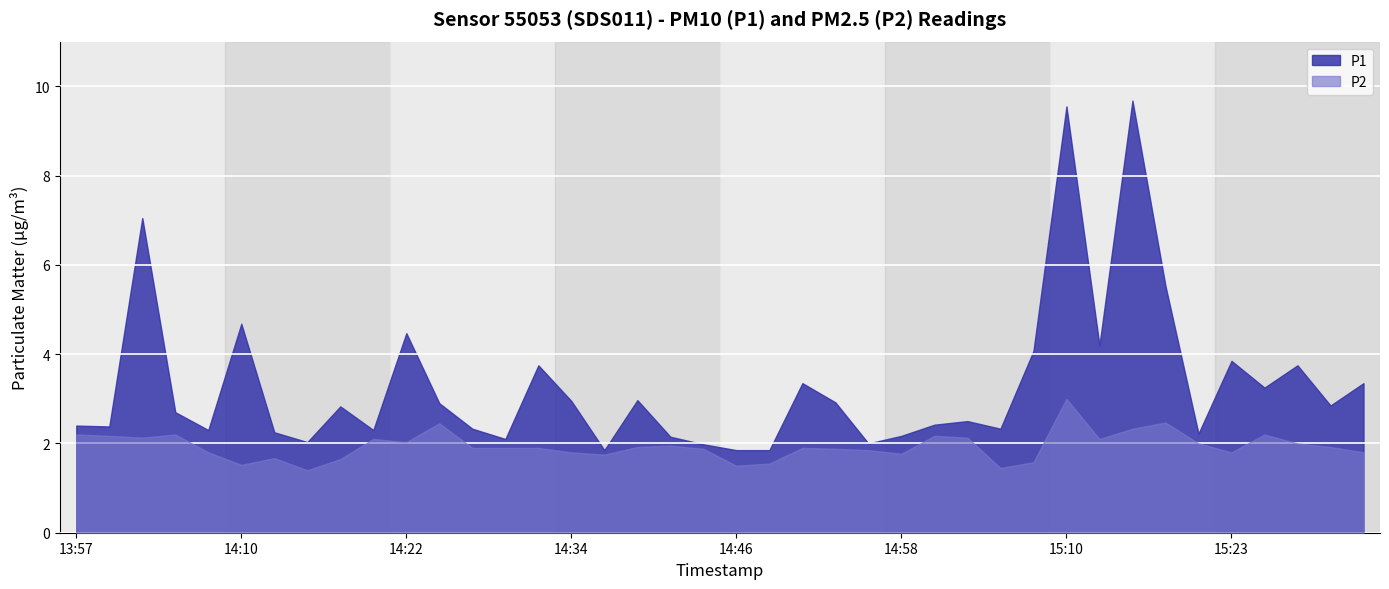

Which category has the highest value across all series?

15:15